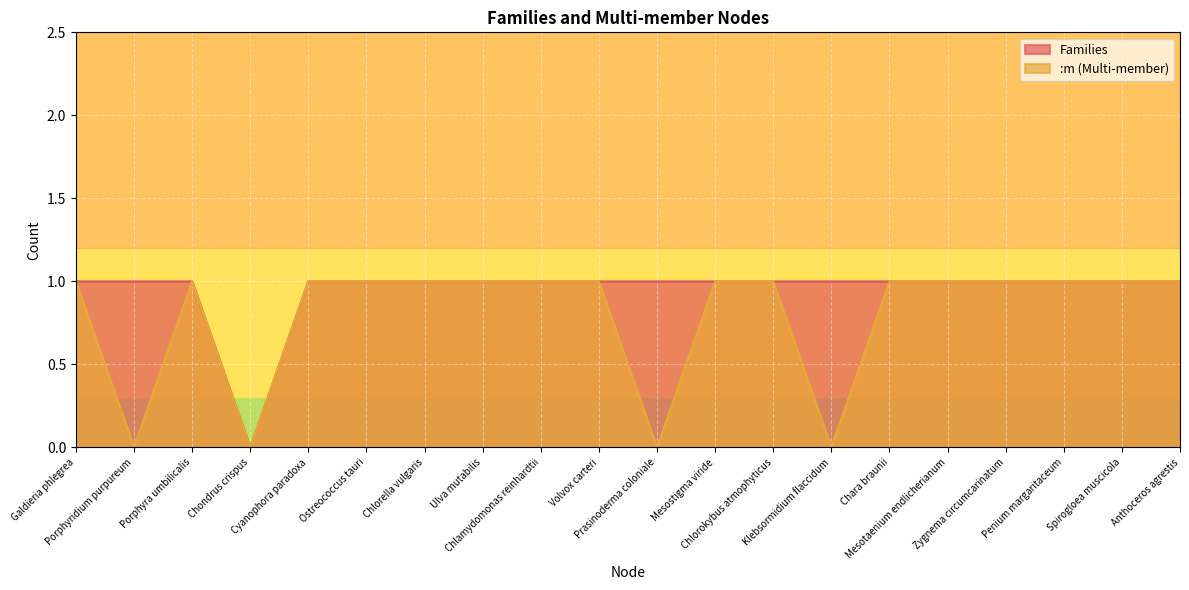

How many values in the Families series are below 1?

1